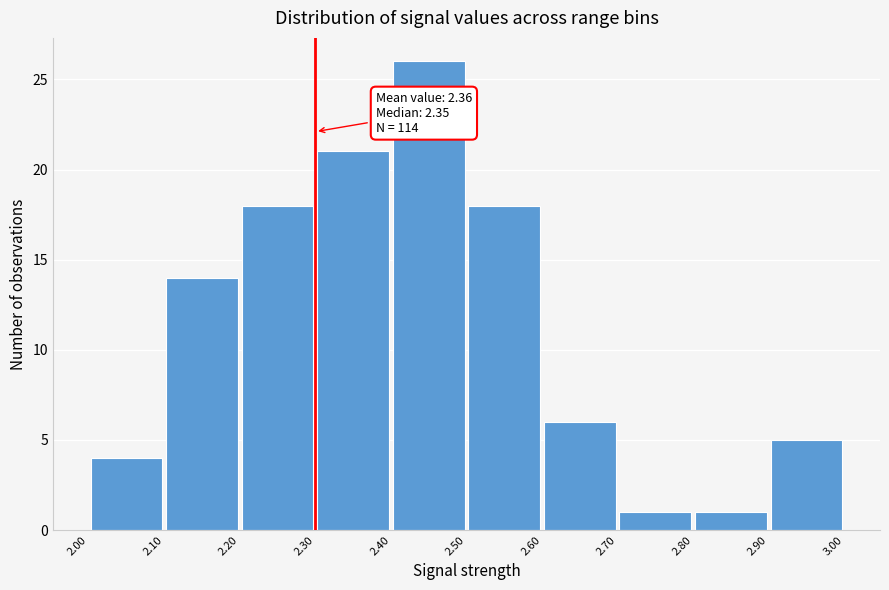

Which range on the x-axis has the tallest bar?

2.40 to 2.50